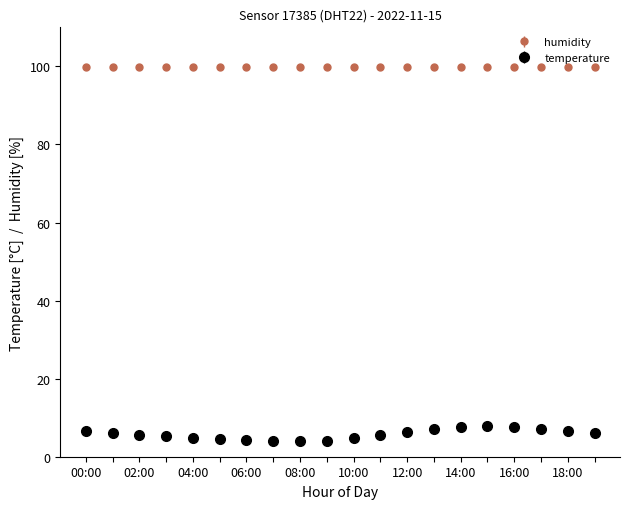

Which series has the largest total across all categories?

humidity